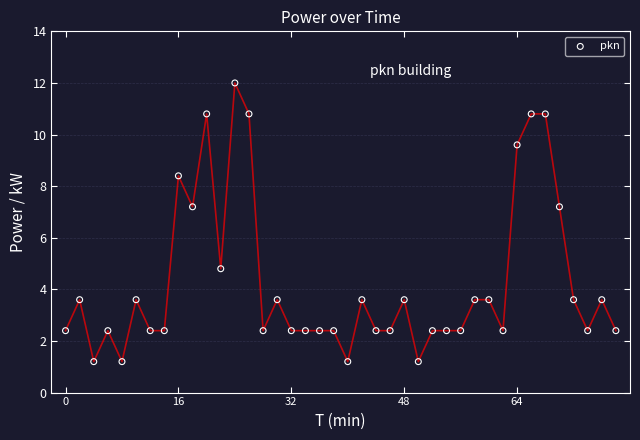

What is the range of Y values (max minus min)?

10.8